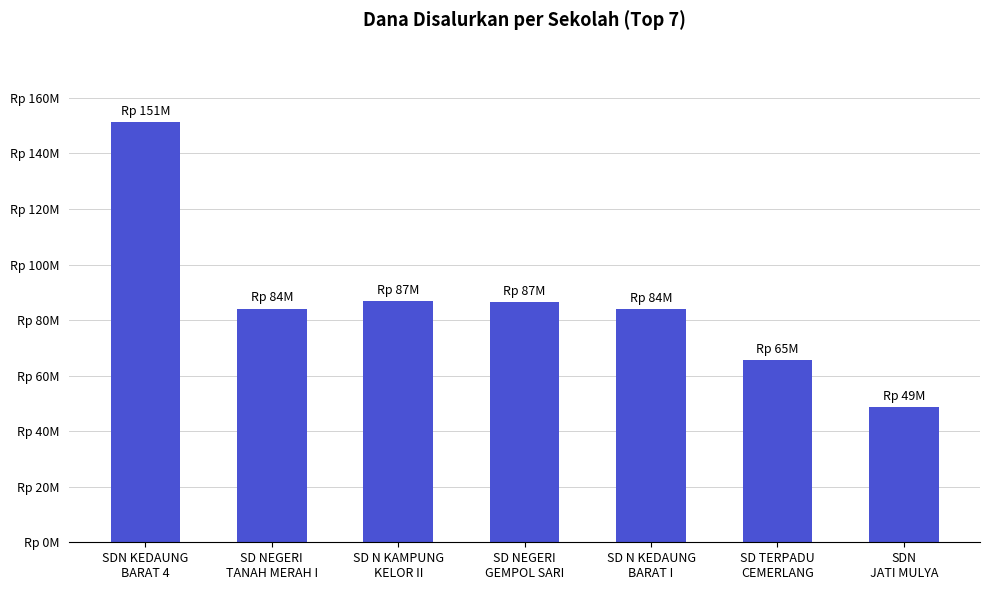

Are the bars horizontal?

No